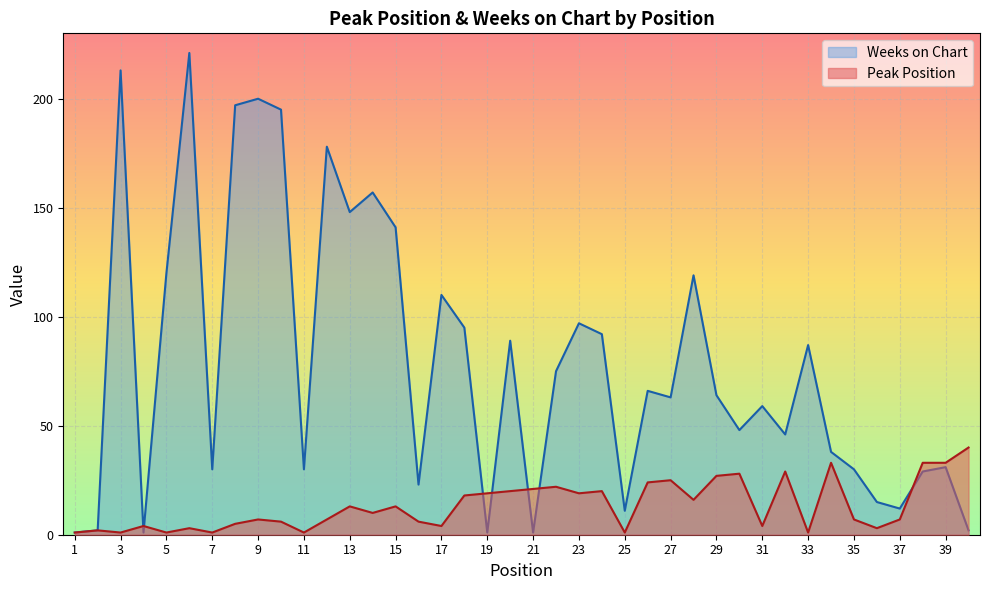

How many interior local valleys does the Peak Position series have?

12